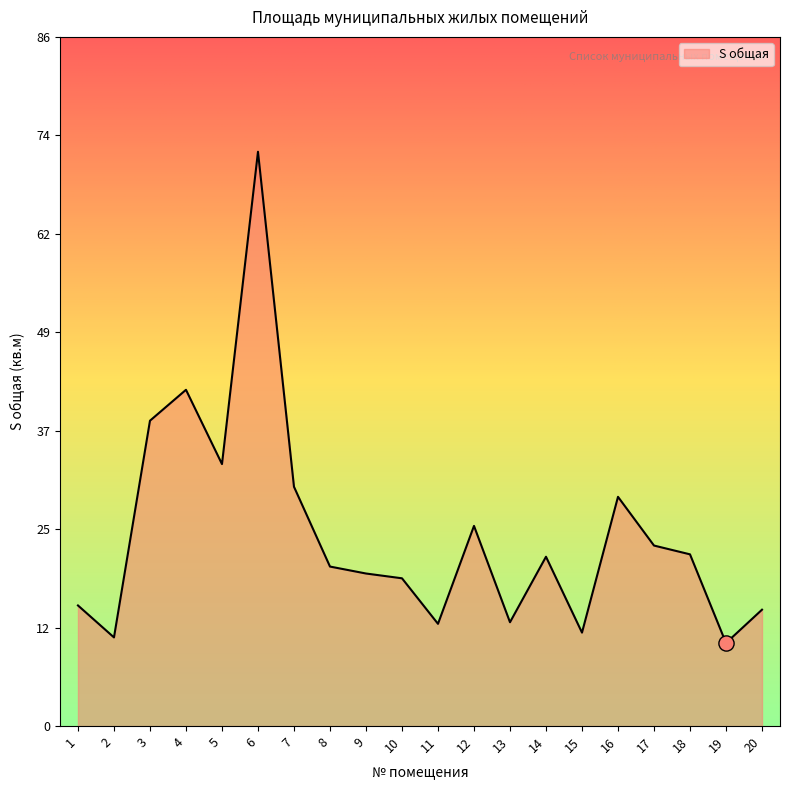

Approximately how many times larger is the value at 12 compared to 19?

2.4